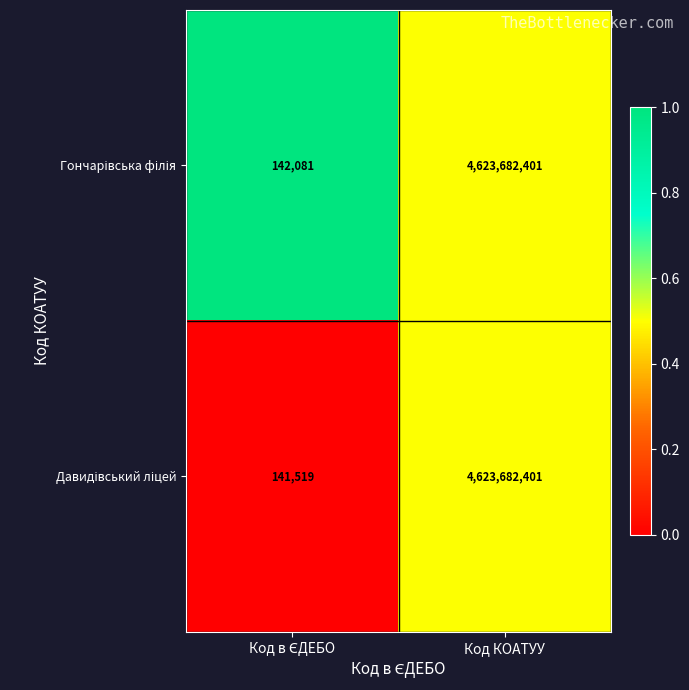

What is the maximum value shown in the chart?

4623682401